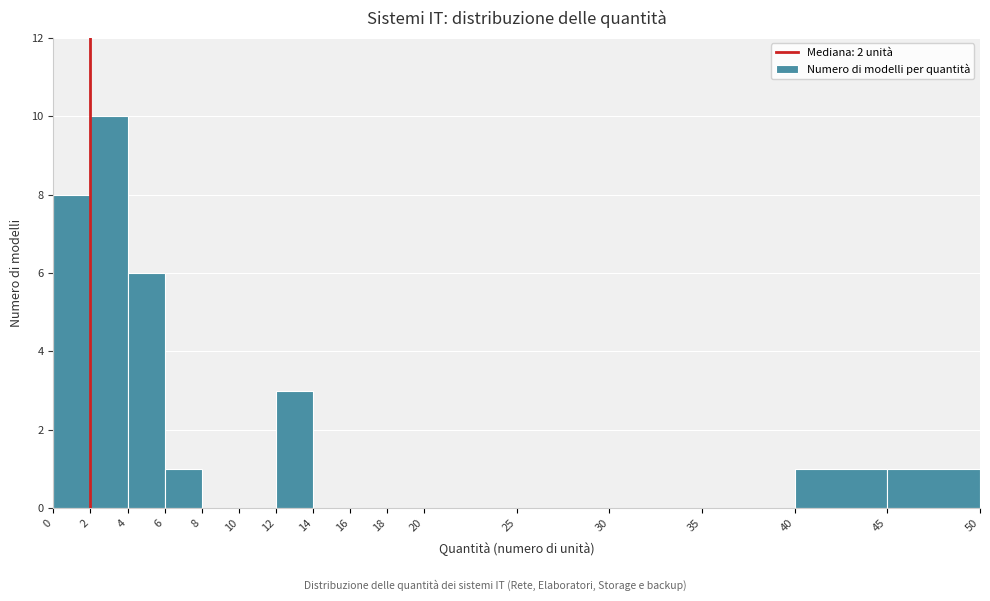

Which range on the x-axis has the tallest bar?

2 to 4